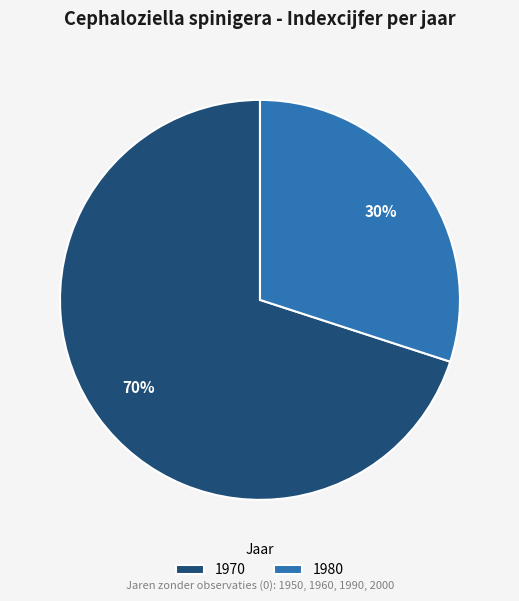

Count the number of slices in the pie.

2